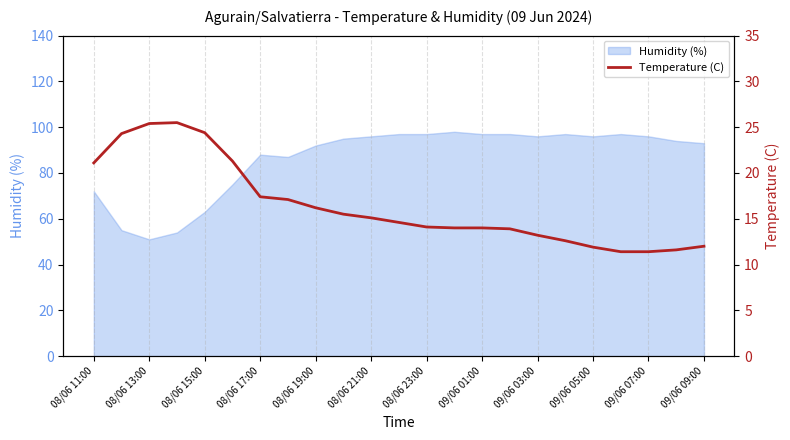

What is the value of the 1st point from the left?

21.1